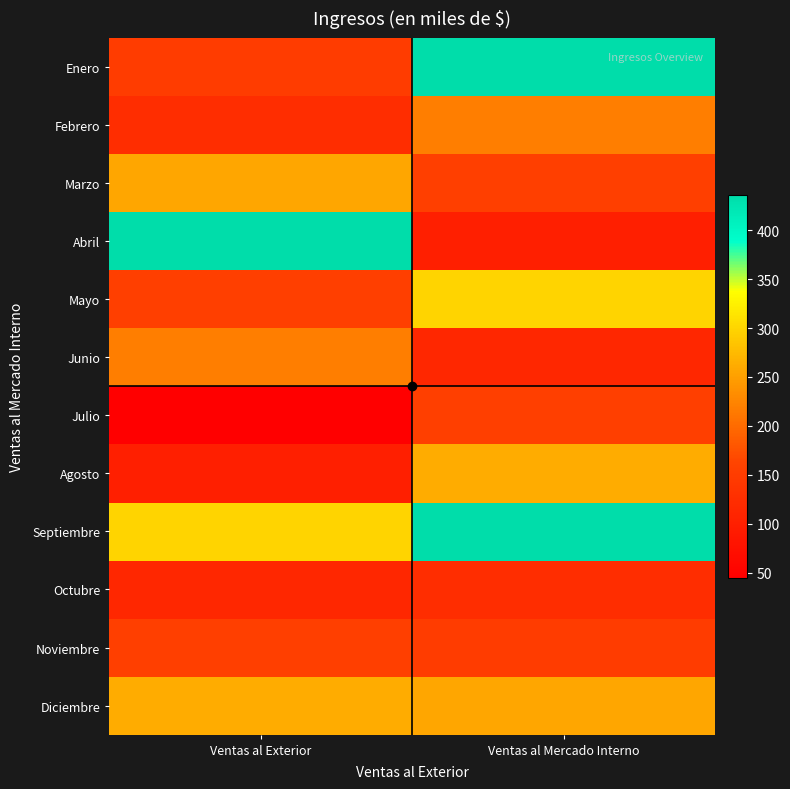

How many series are shown in this chart?

12